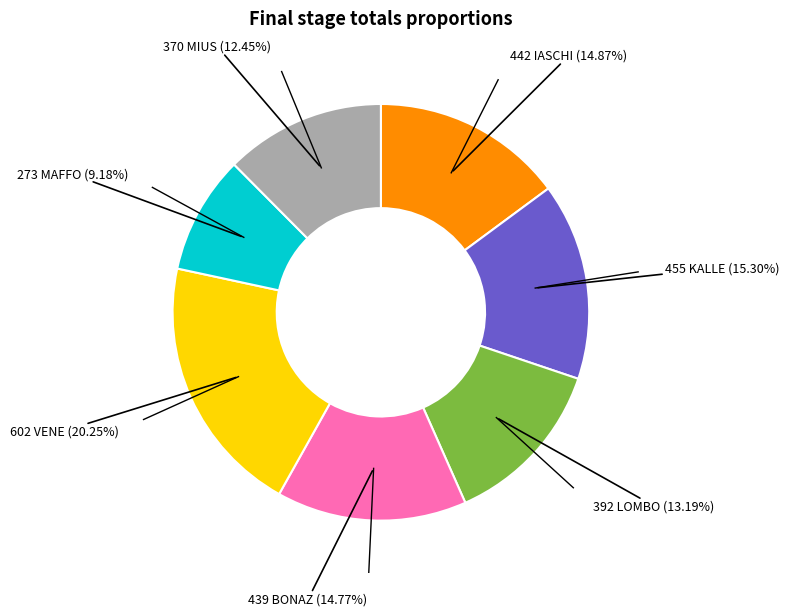

Does any single category account for the majority?

No